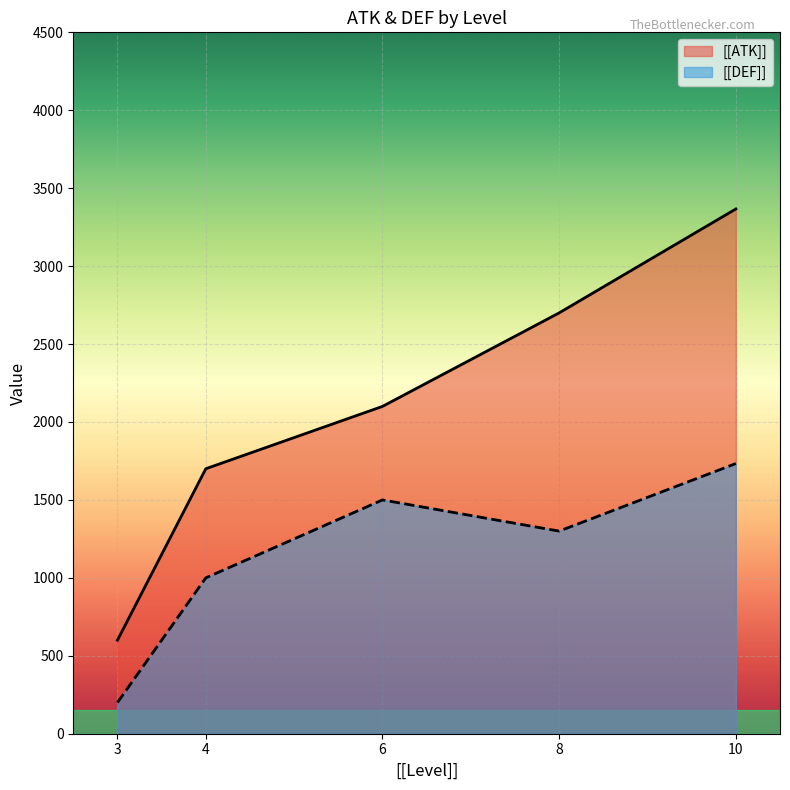

Which category has the highest value across all series?

10